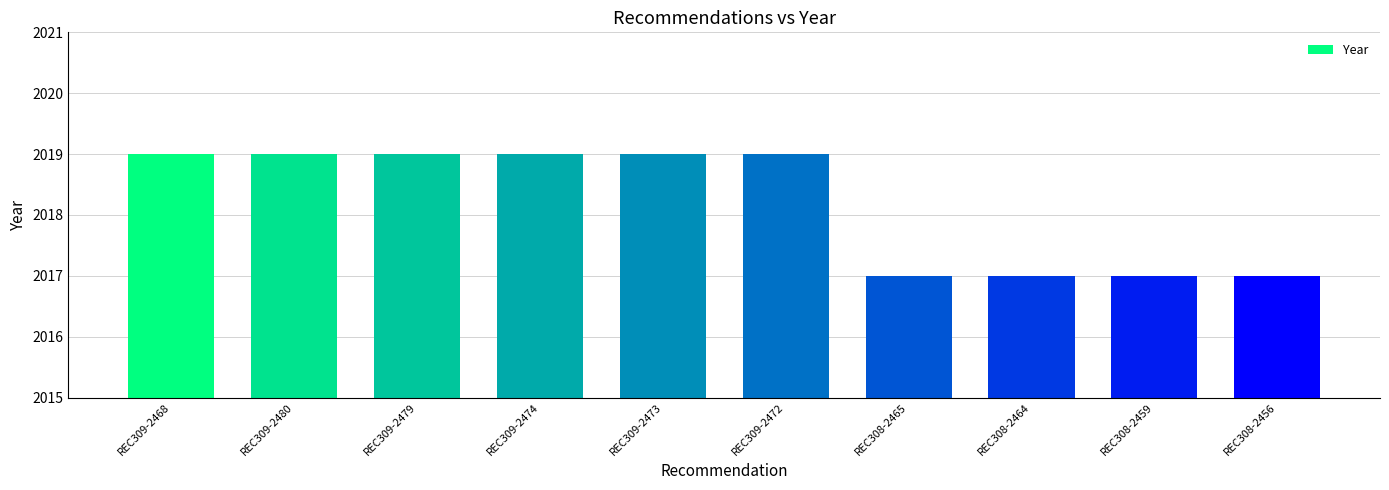

What is the label of the 9th bar from the right?

REC309-2480